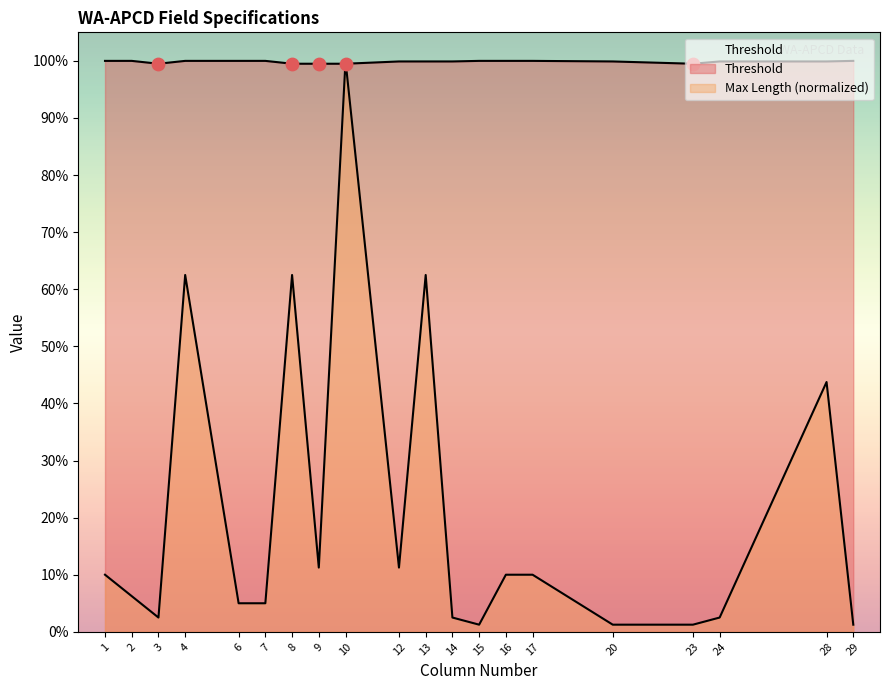

Which series has the largest Y range (max minus min)?

Max Length